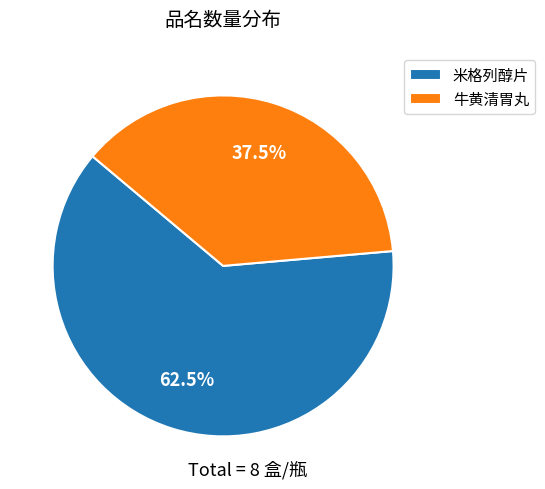

How many segments does this pie chart have?

2